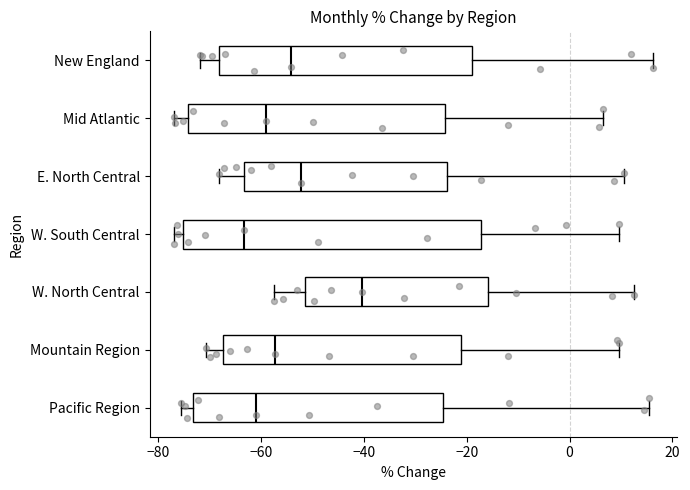

Comparing the boxes themselves (not the whiskers), which one is the widest?

W. South Central